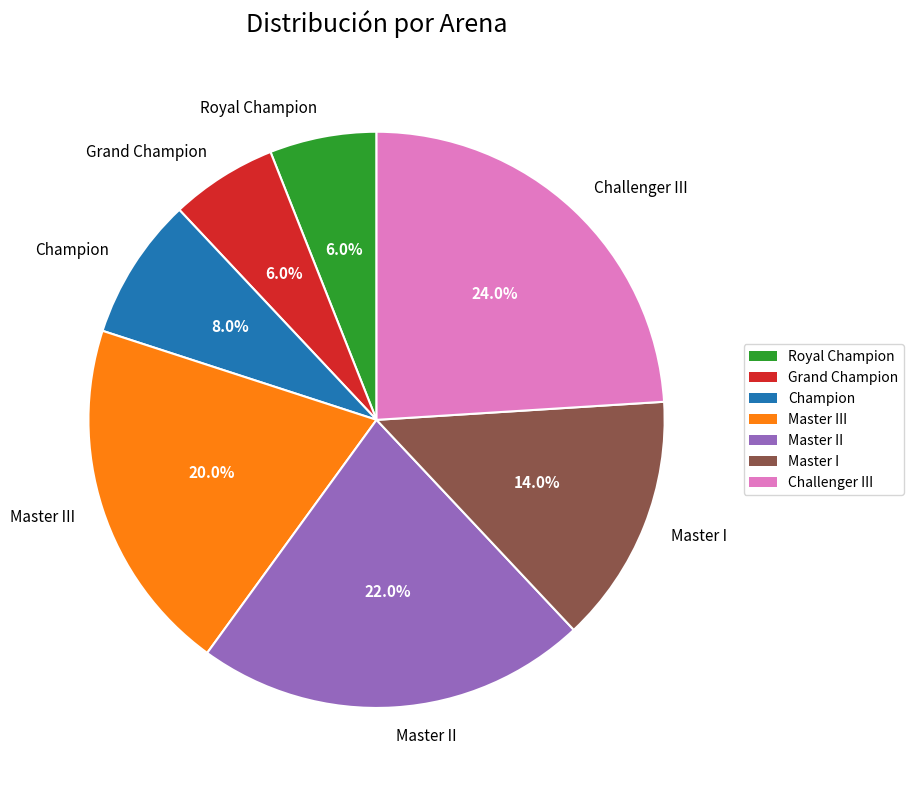

What percentage is the Master II slice, to the nearest percent?

22%